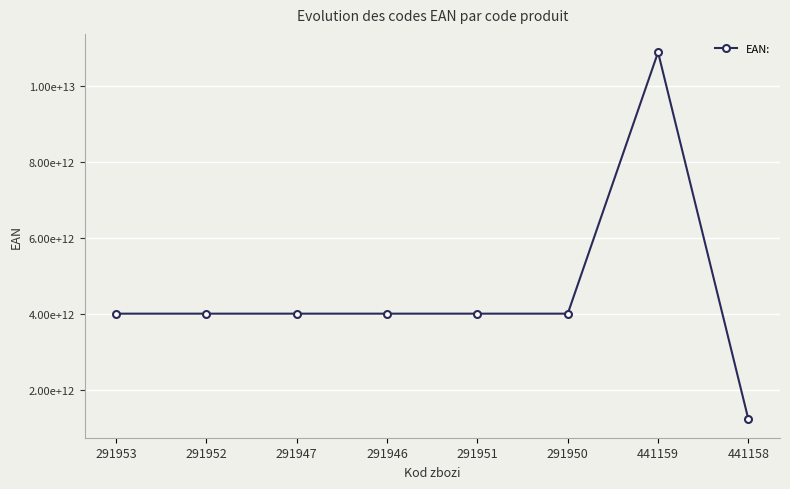

What is the ratio of the value at 291951 to the value at 441159?

0.4